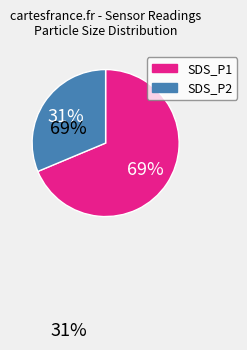

Is the sum of SDS_P2 and SDS_P1 greater than half?

Yes